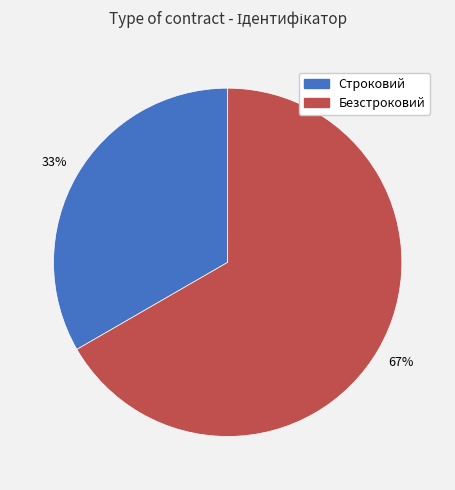

What is the ratio of the value at Безстроковий to the value at Строковий?

2.0